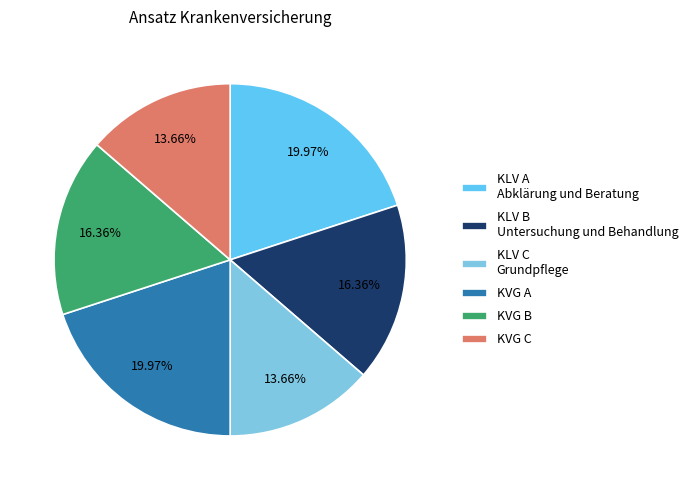

To the nearest percent, what percentage of the pie is KLV C?

14%